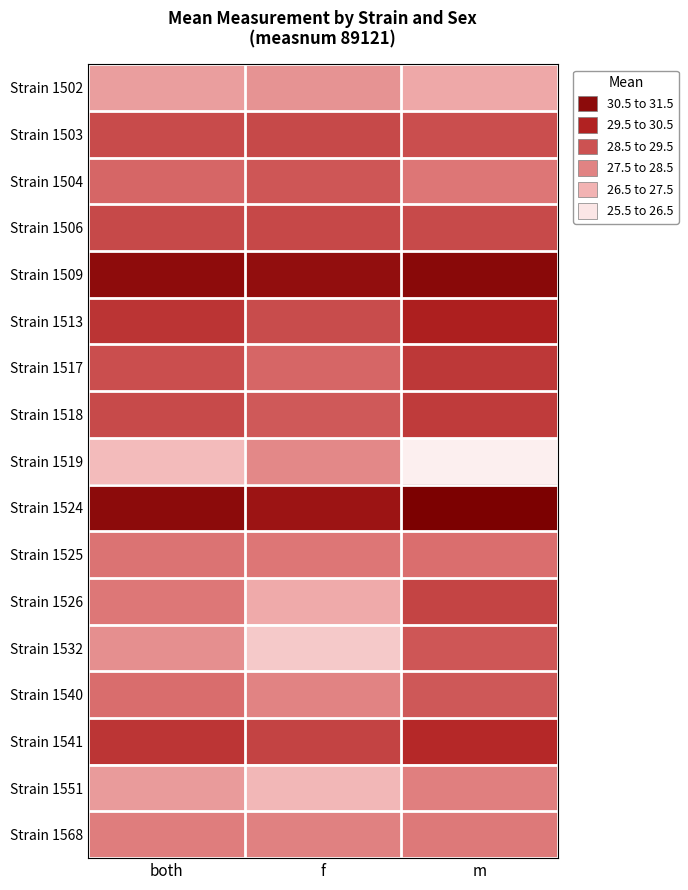

How many series are shown in this chart?

17